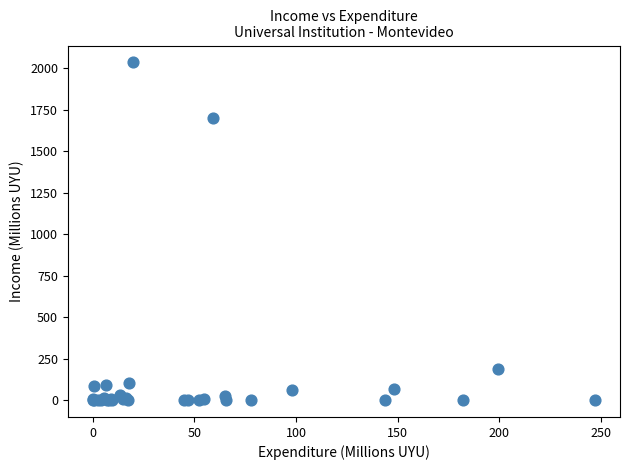

What Y value in the scatter plot is closest to 1017?

1697.8